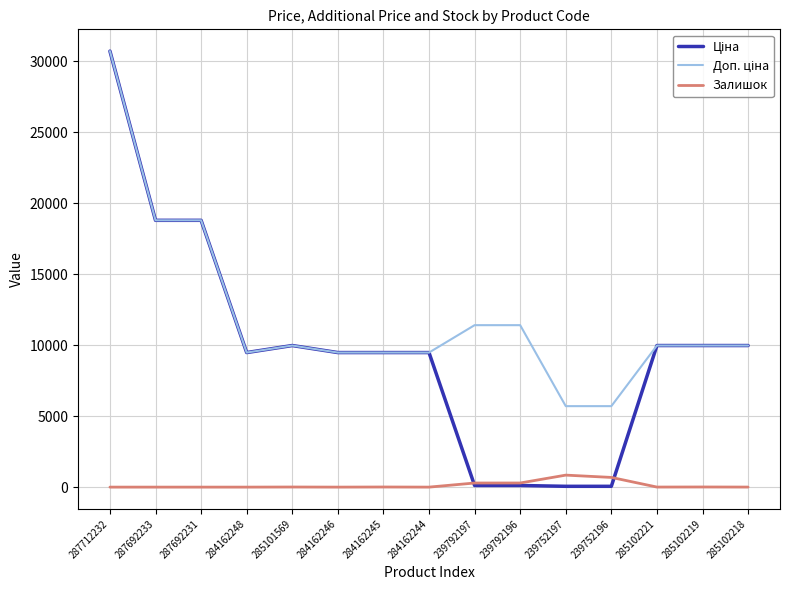

What is the highest value of the Залишок series?

845.0